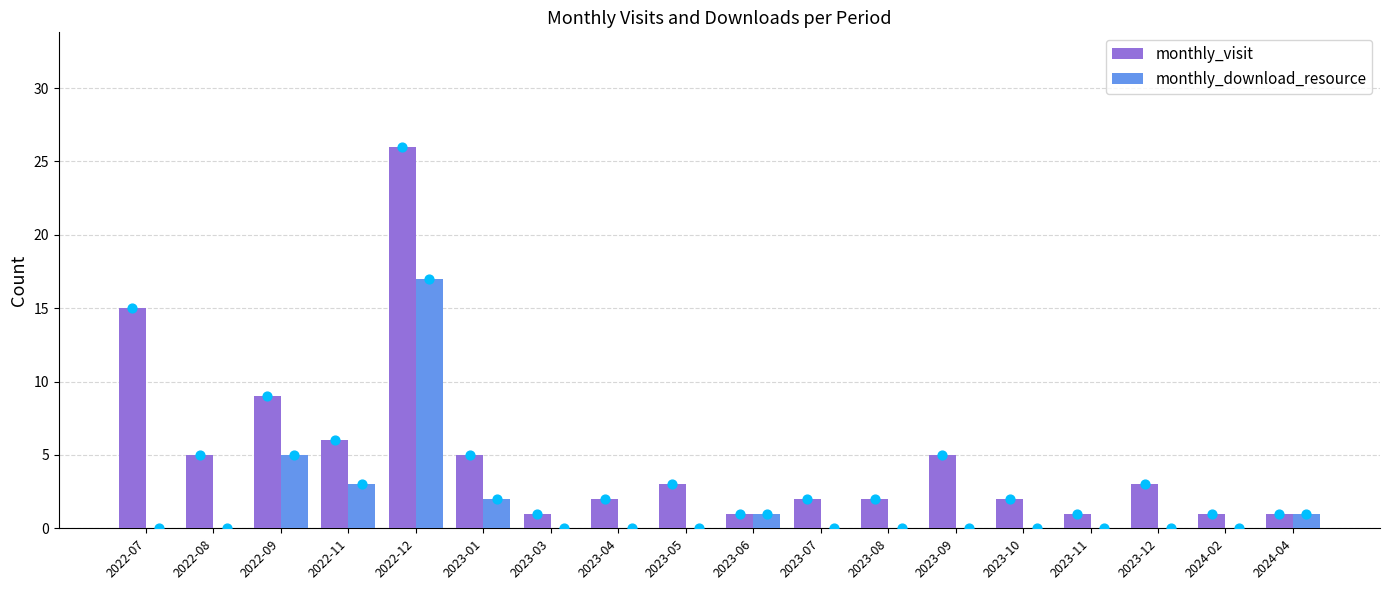

Which series reaches the maximum Y coordinate?

monthly_visit